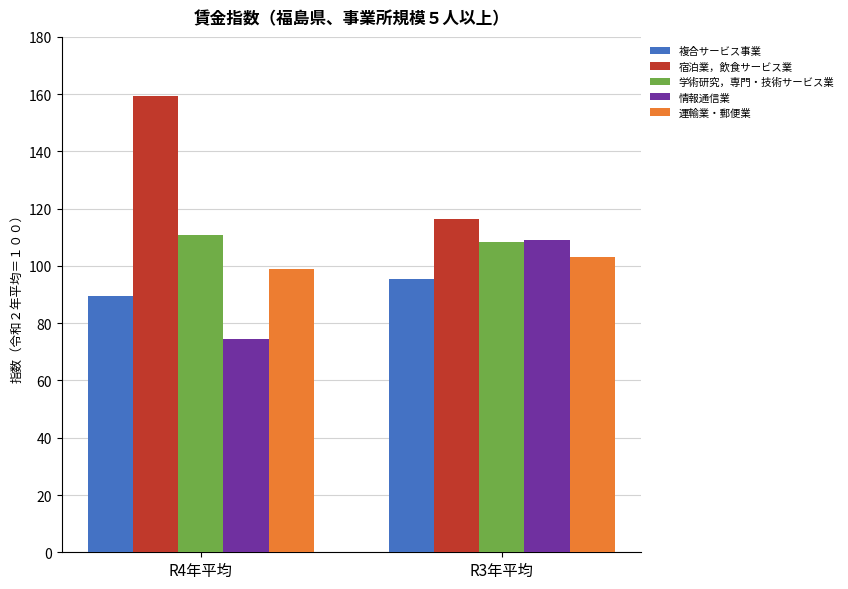

What is the value of the 複合サービス事業 bar at the 1st from the left?

89.6